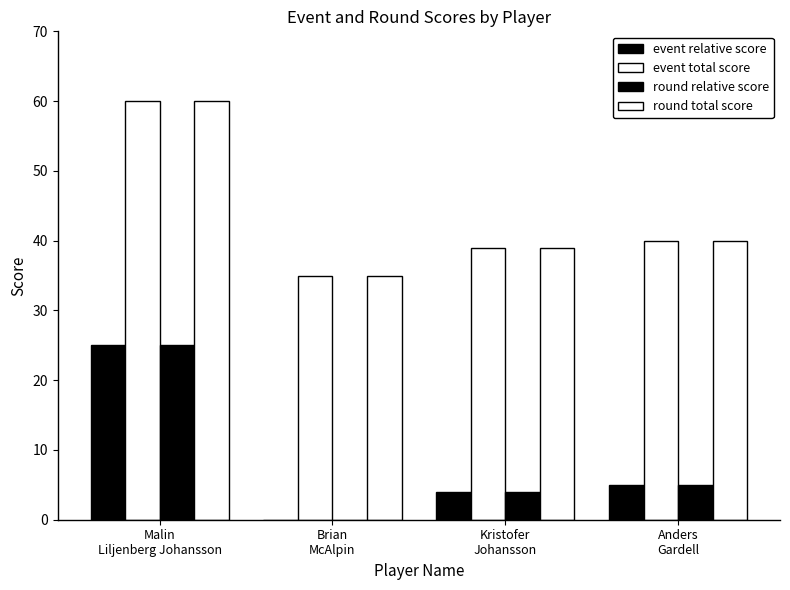

List the labels in order of event relative score value, largest first.

Malin
Liljenberg Johansson, Anders
Gardell, Kristofer
Johansson, Brian
McAlpin